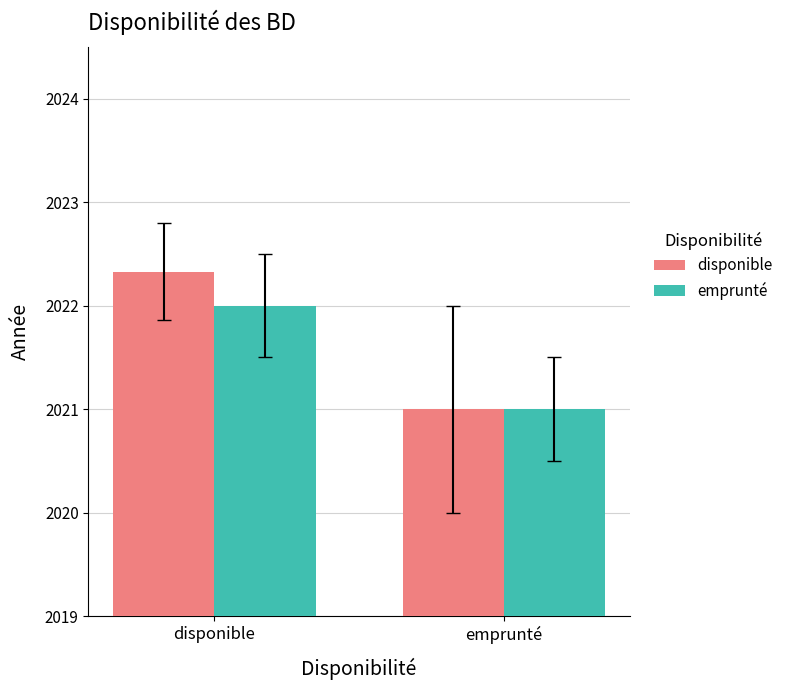

How many bars are there in each group?

2